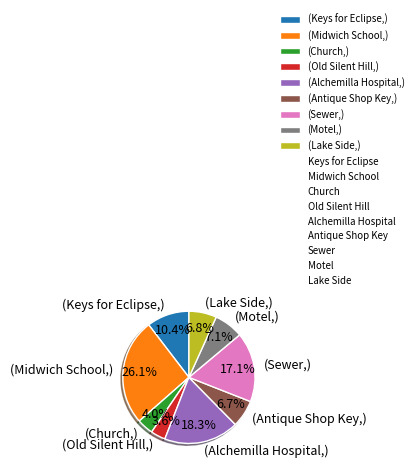

What percentage is NOT represented by (Lake Side,)?

93.2%